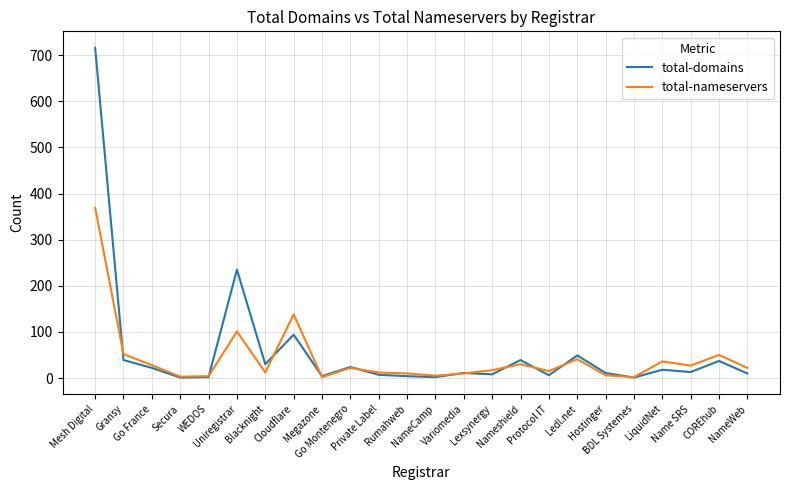

Is it true that total-domains equals 4 at Rumahweb?

True